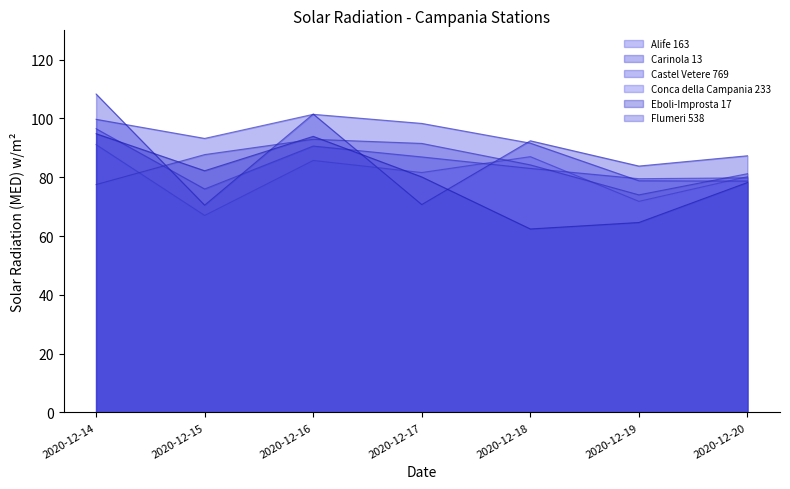

True or false: Carinola 13 has a value of 54.5 at 2020-12-18.

False